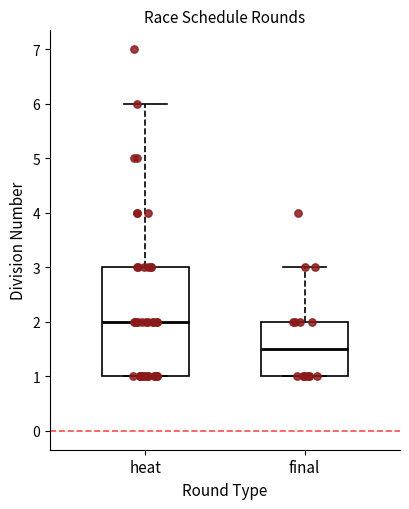

Comparing the boxes themselves (not the whiskers), which one is the tallest?

heat